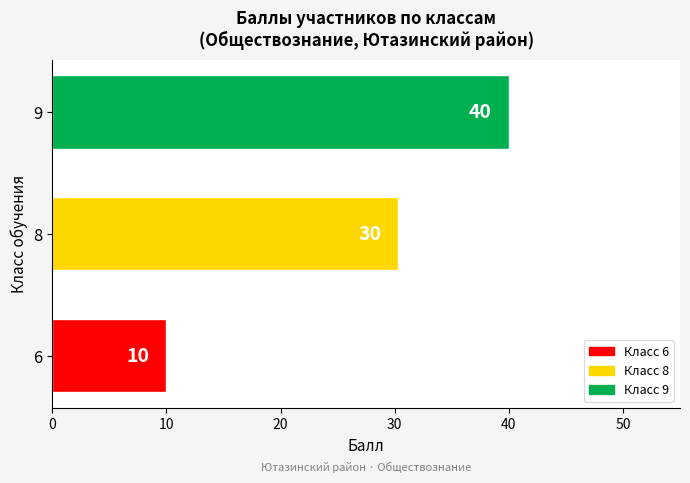

Approximately how many times larger is the value at 9 compared to 8?

1.3